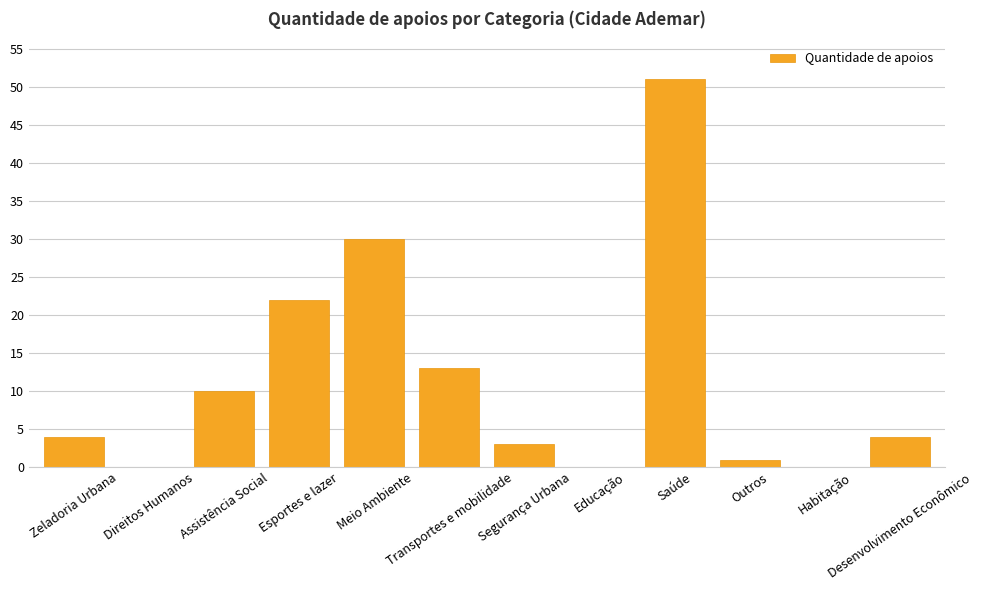

How many series are shown in this chart?

1